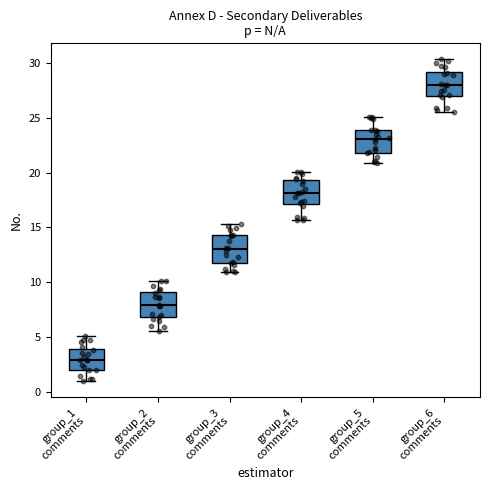

Reading left to right, transcribe this box plot: for each box, give where its median line is, the range the box spans, and where its two whiskers end, as read against the y-axis. The values are not printed on the chart, so give them approximately, as read against the axis.

group_1 comments: median 3.0, box 2.0 to 4.0, whiskers 1.0 to 5.0
group_2 comments: median 8.0, box 7.0 to 9.0, whiskers 5.5 to 10.0
group_3 comments: median 13.0, box 11.5 to 14.5, whiskers 11.0 to 15.5
group_4 comments: median 18.0, box 17.0 to 19.5, whiskers 15.5 to 20.0
group_5 comments: median 23.0, box 22.0 to 24.0, whiskers 21.0 to 25.0
group_6 comments: median 28.0, box 27.0 to 29.0, whiskers 25.5 to 30.5